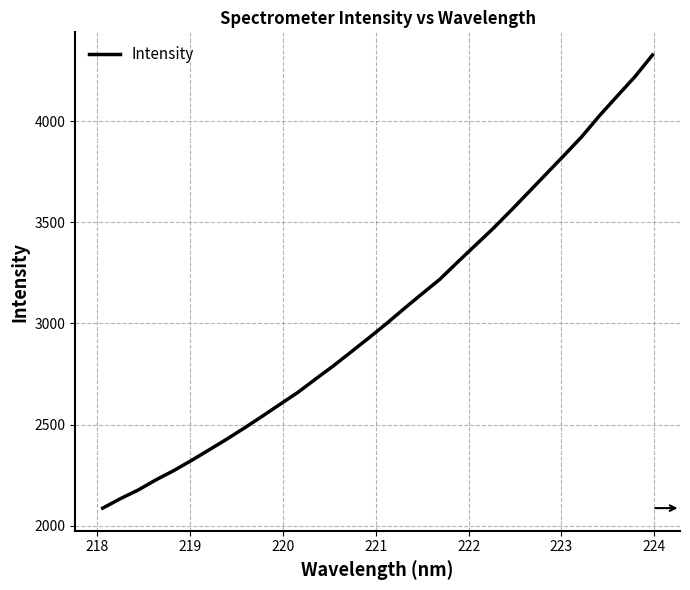

What is the smallest value displayed?

2086.6